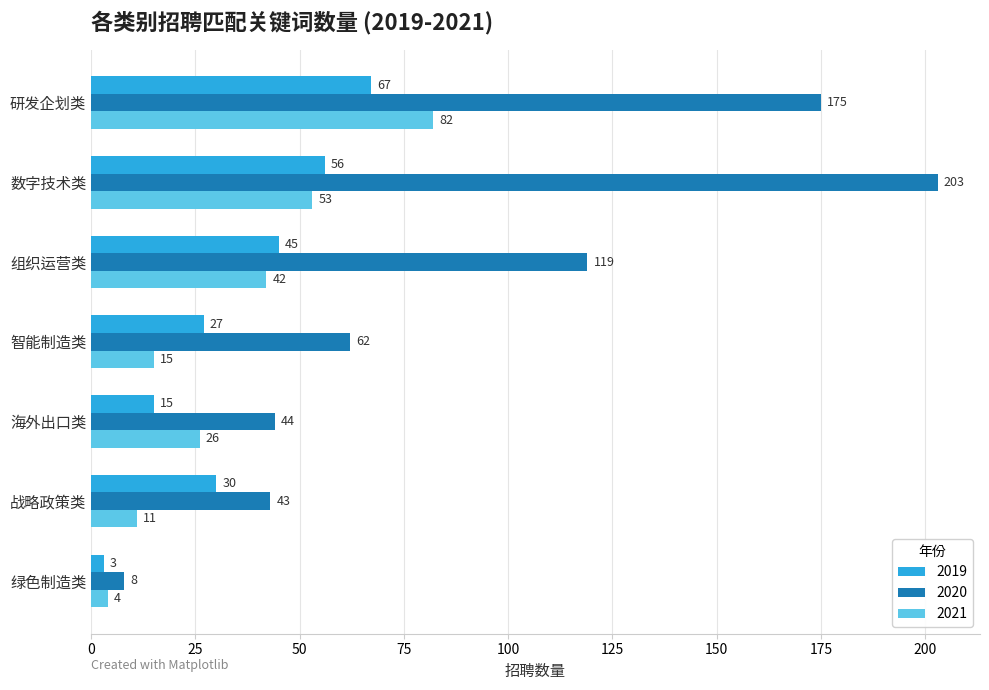

What is the difference between the 2021 values at 海外出口类 and 研发企划类?

56